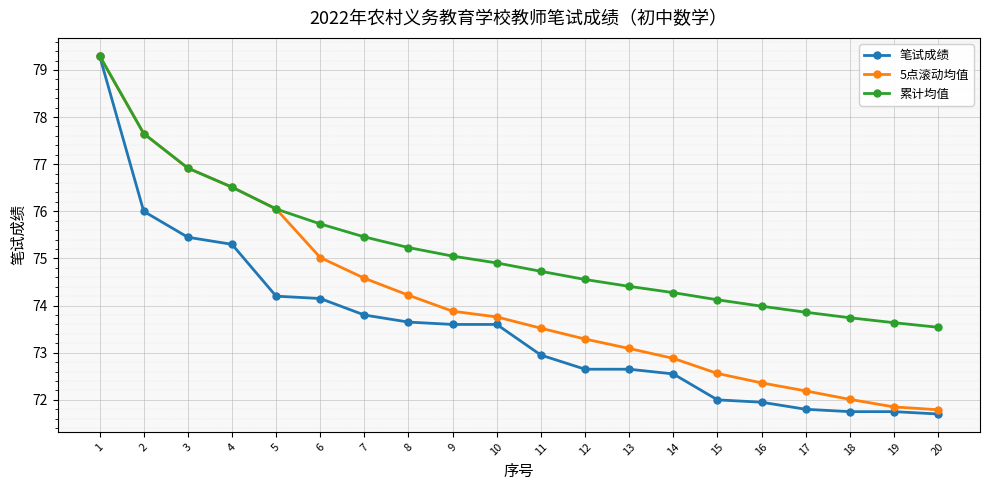

Is the value of 累计均值 at 8 greater than the value of 5点滚动均值 at 8?

Yes